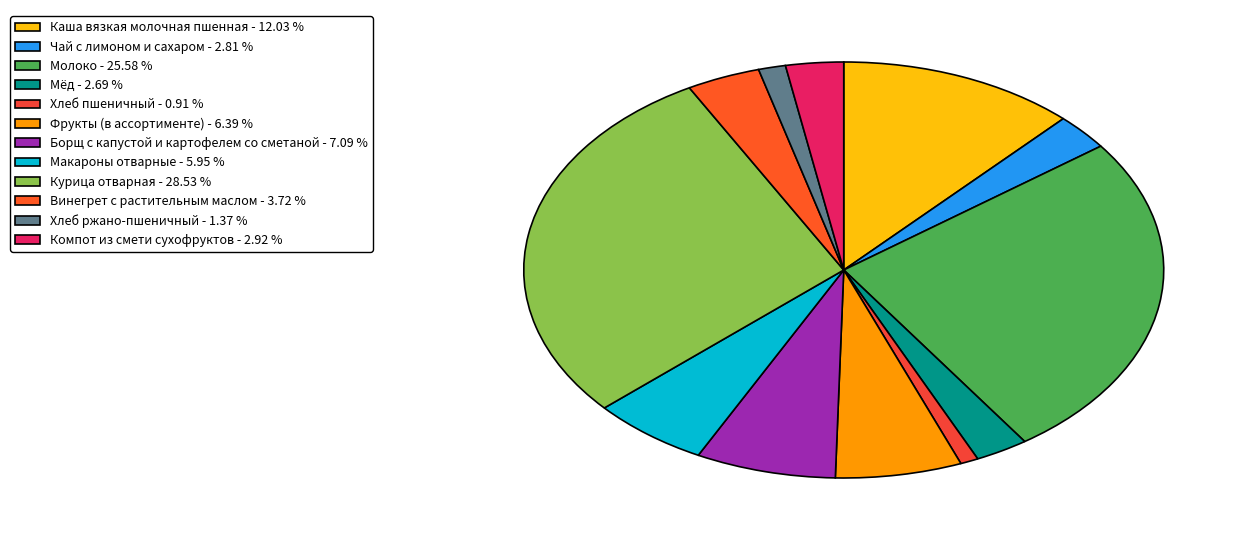

Is it true that Каша вязкая молочная пшенная is 12% of the pie?

True